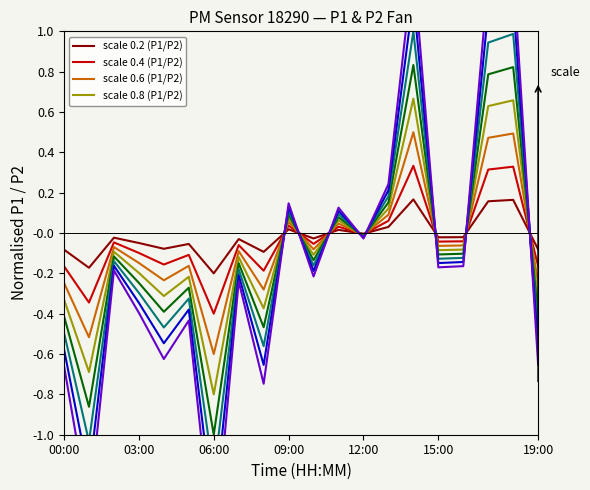

True or false: P2 has more than 1 points higher than both neighbors.

True